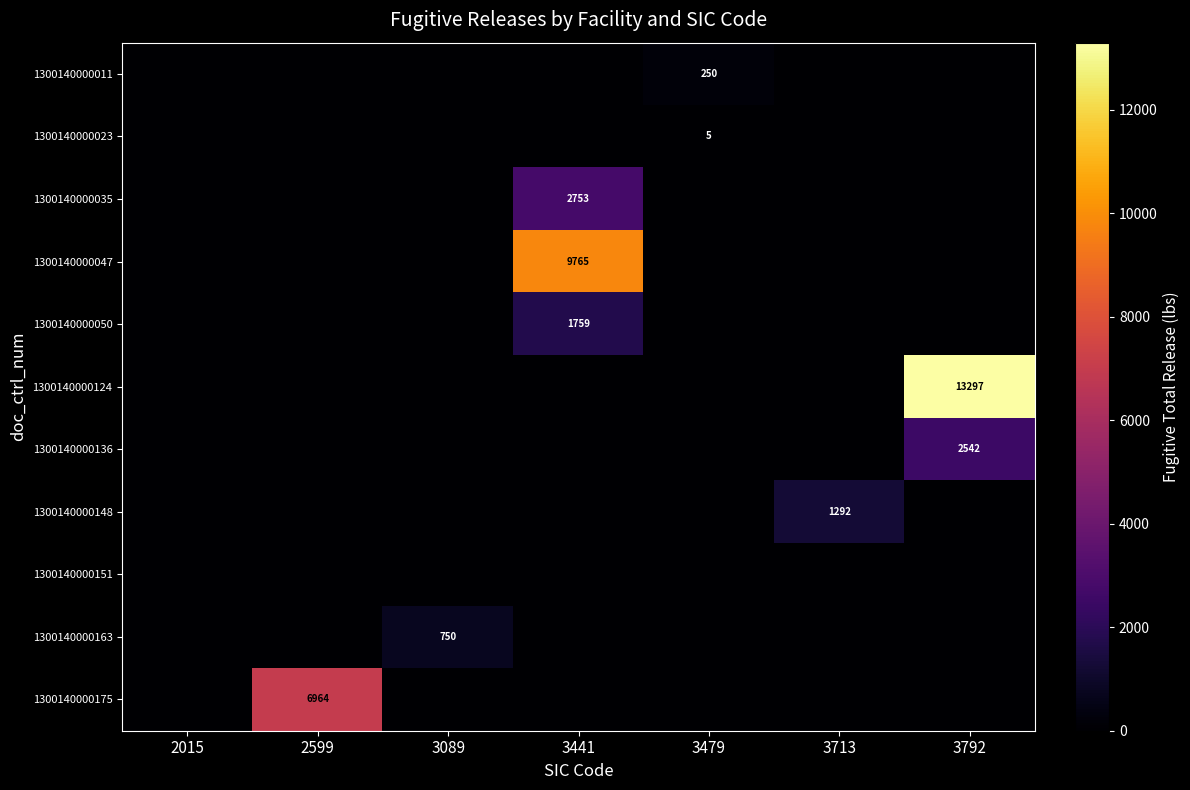

At how many categories does at least one series exceed 9973?

1